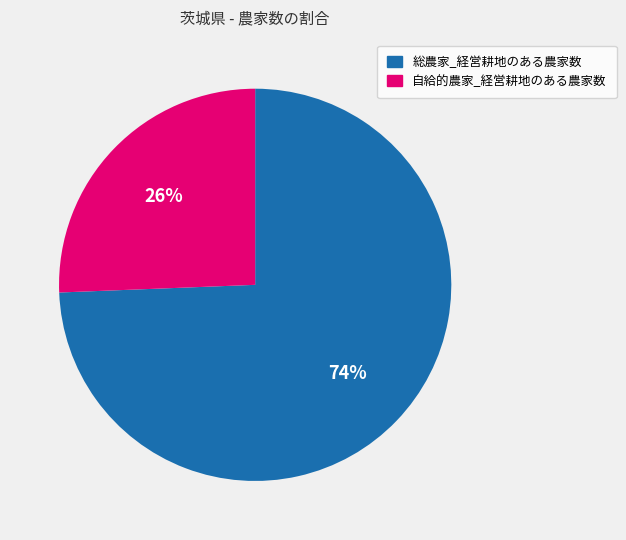

Which category has the biggest portion of the pie?

総農家_経営耕地のある農家数